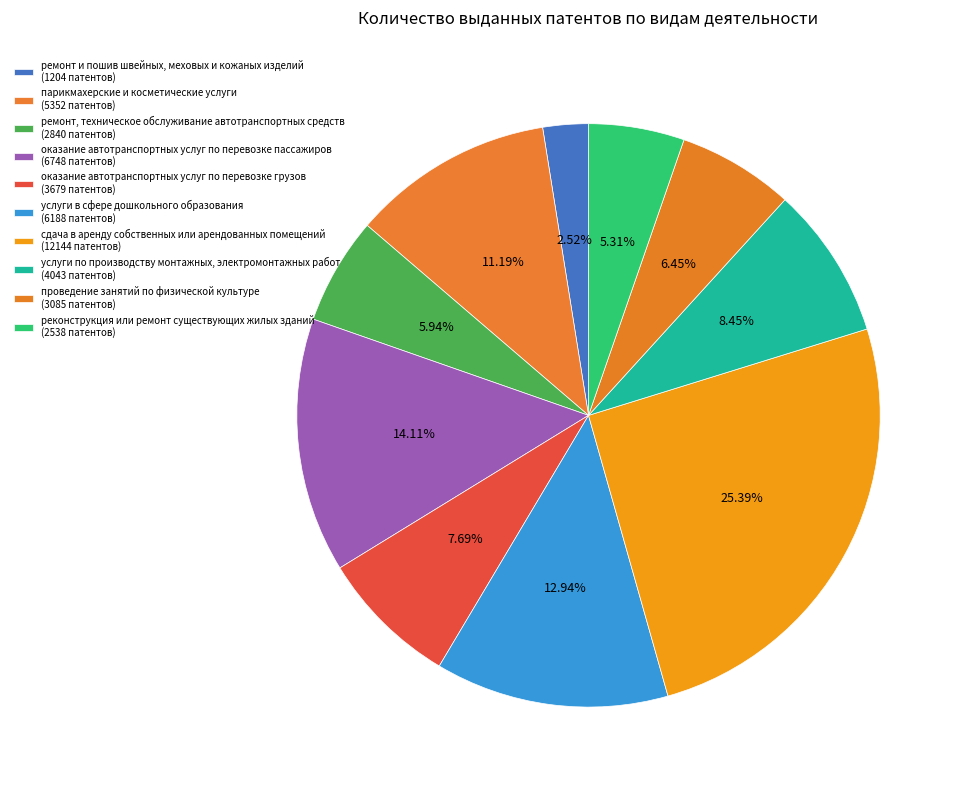

How many slices are in this pie chart?

10